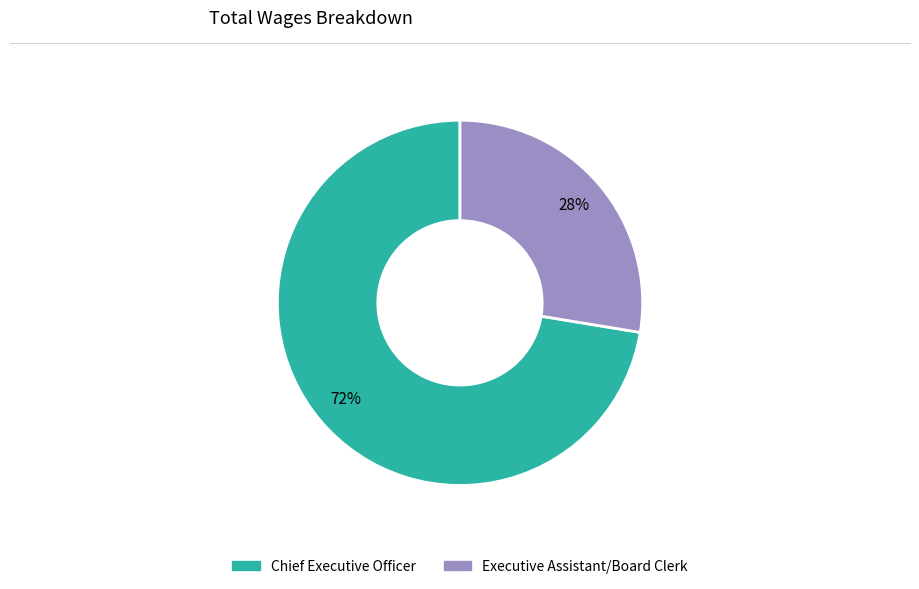

To the nearest percent, what is the average slice percentage?

50%